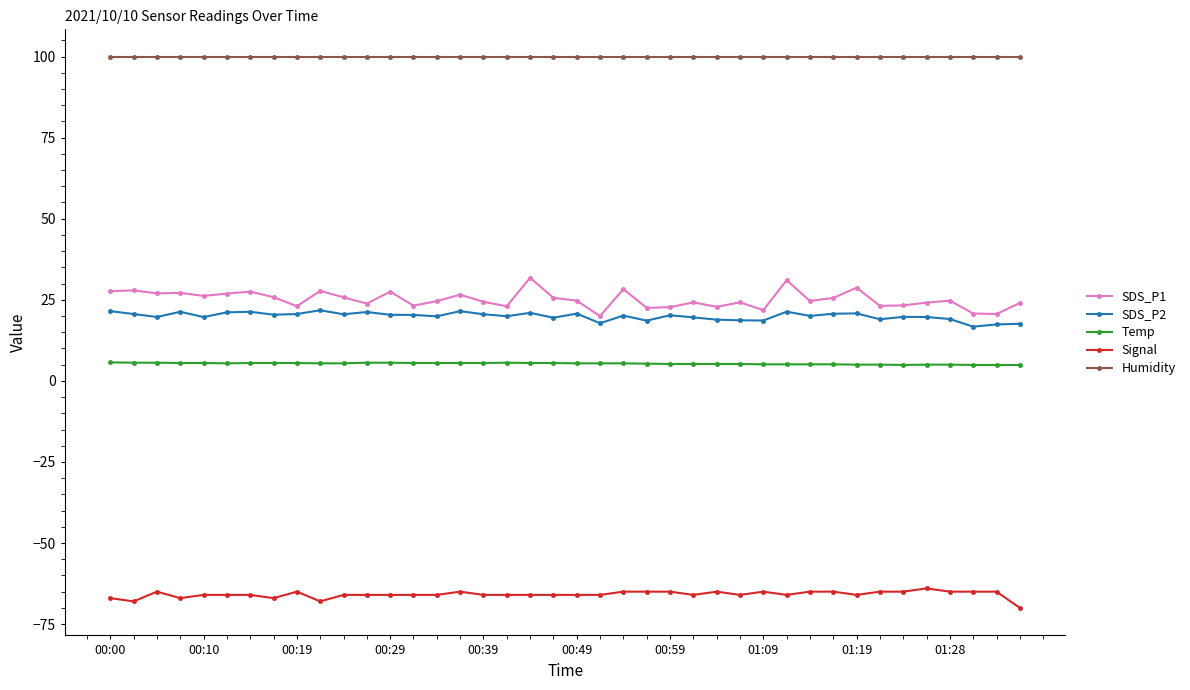

True or false: SDS_P1 and SDS_P2 cross at least once.

False